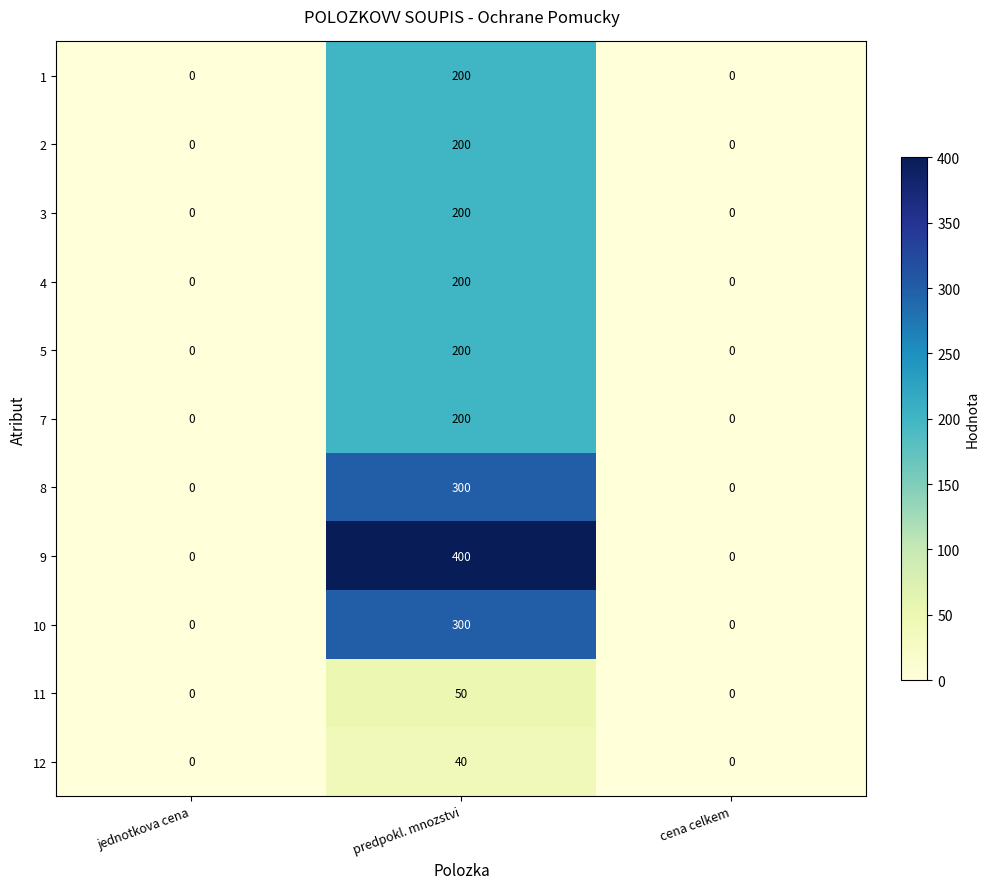

Which series has the widest spread of values?

9